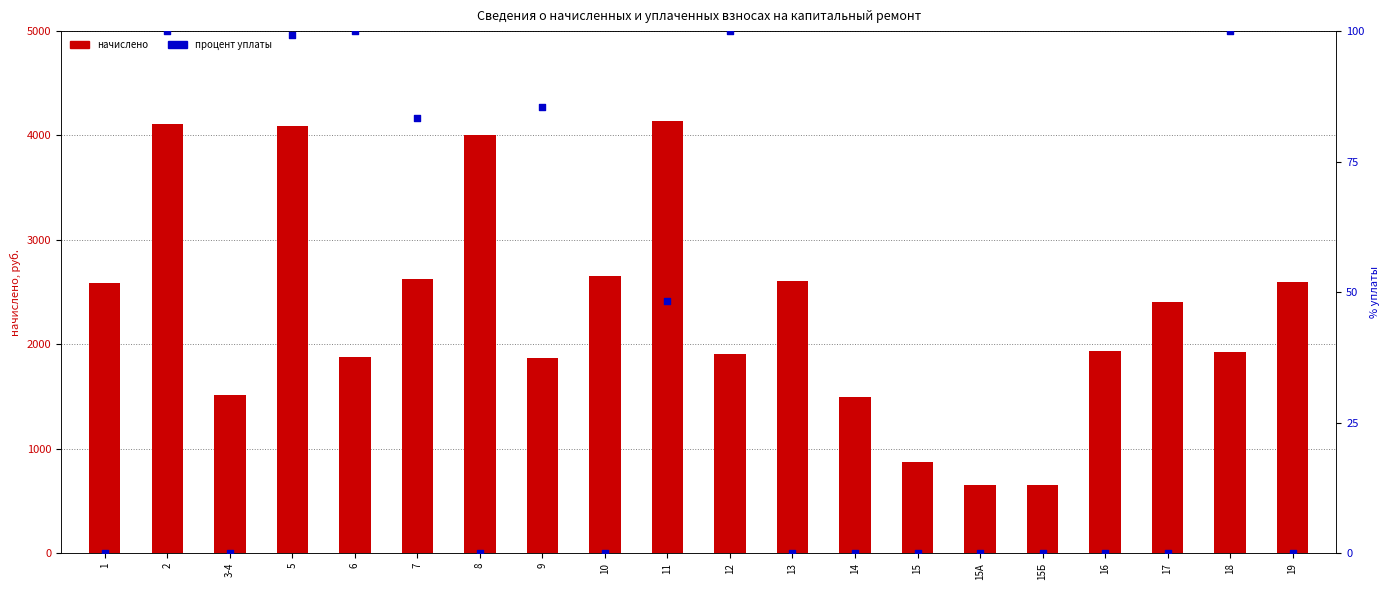

Which series contains the highest Y value?

начислено